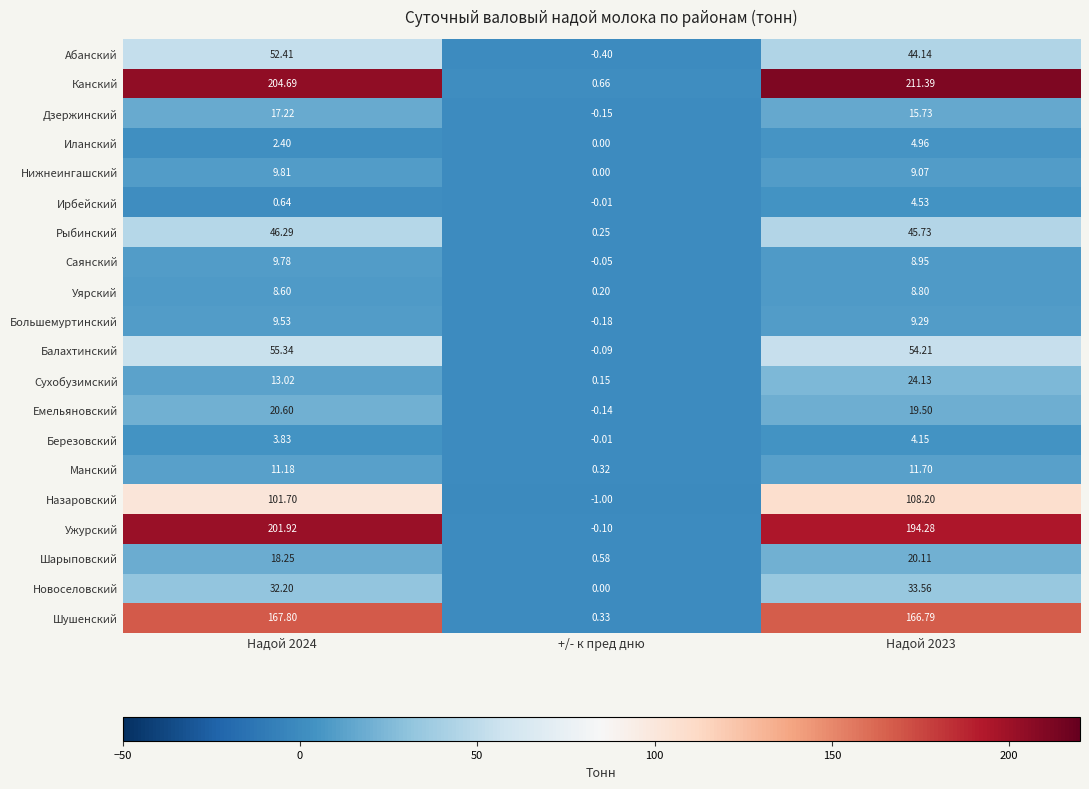

Which series changed the most between +/- к пред дню and Надой 2023?

Канский